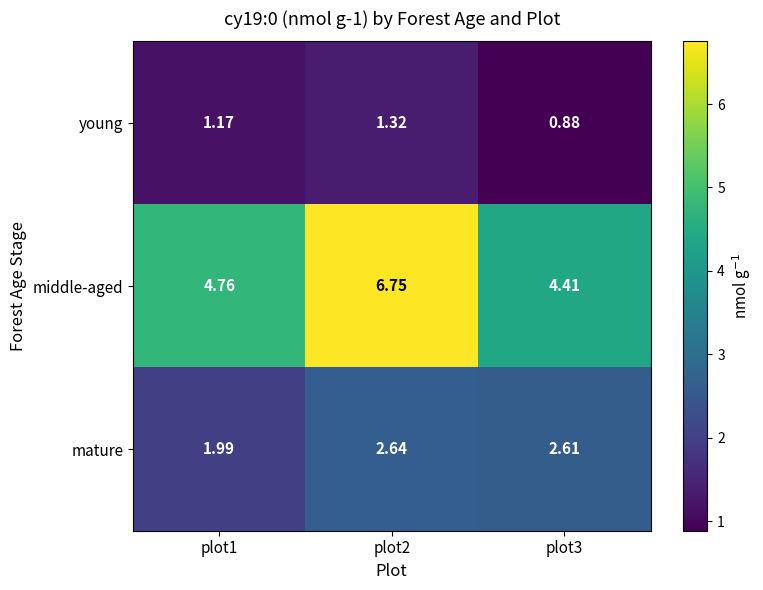

Rank the series by their average value, from lowest to highest.

young, mature, middle-aged